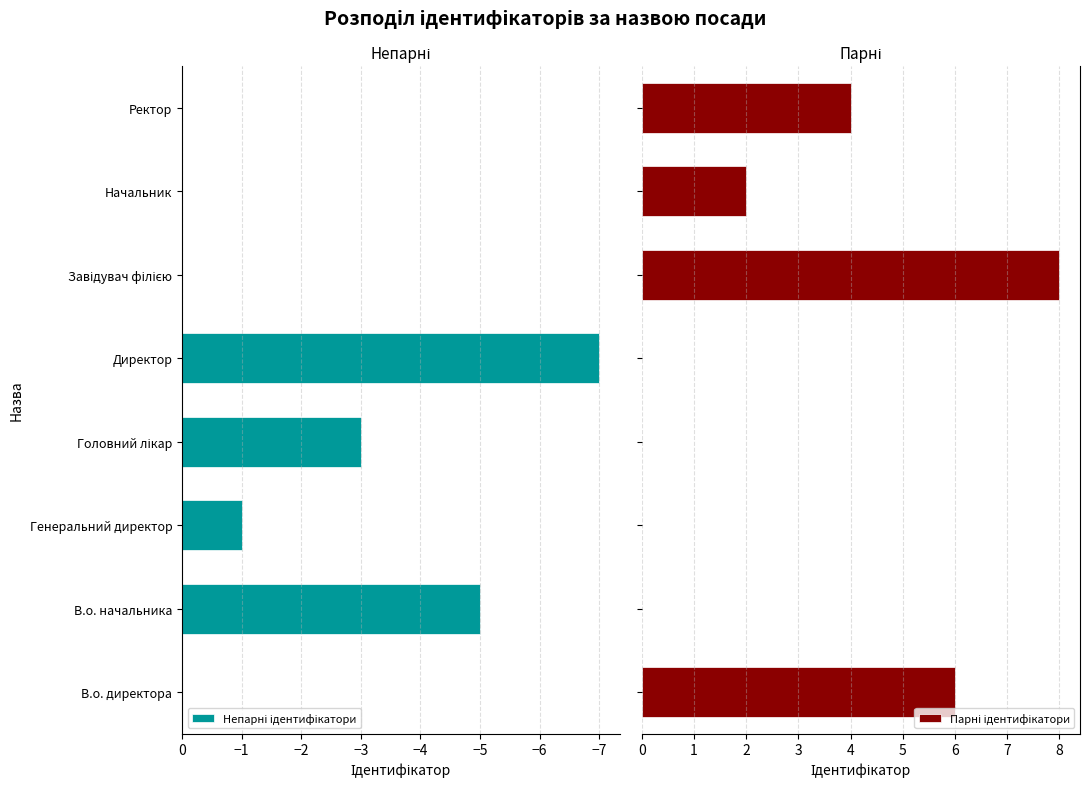

Are the bars horizontal?

Yes